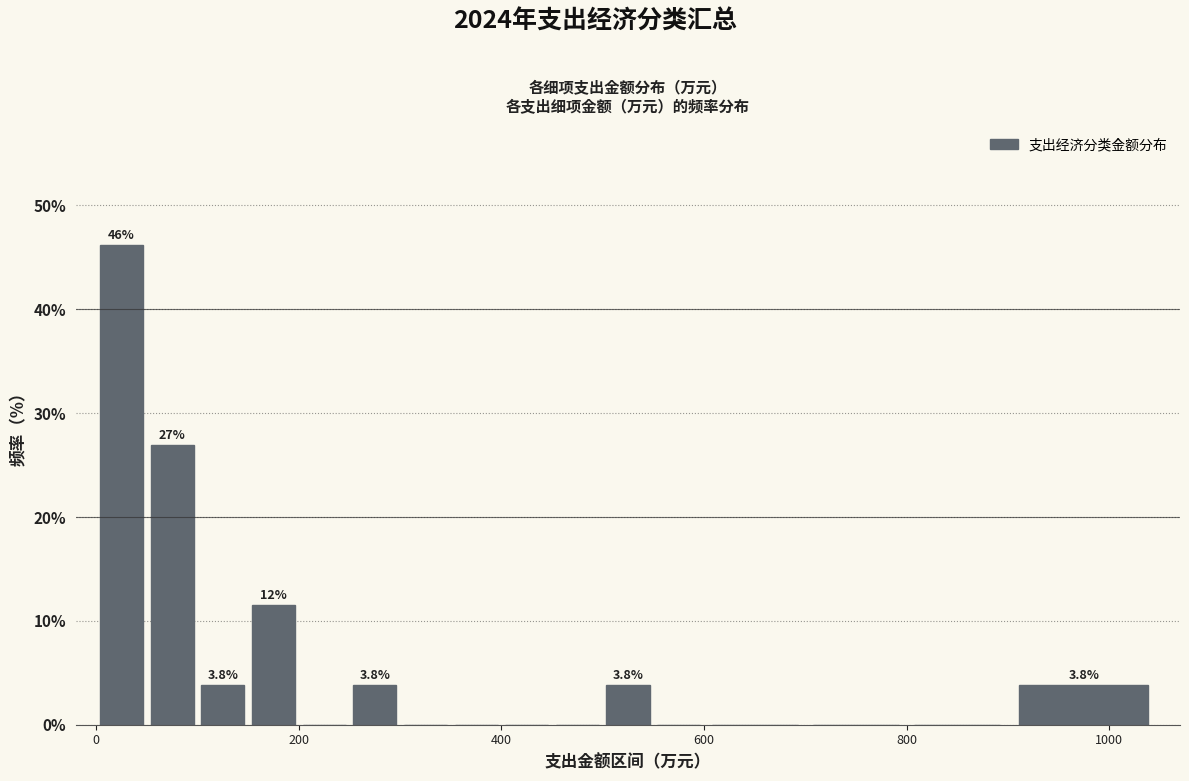

Read against the x-axis, roughly where is the centre of the tallest bar?

20